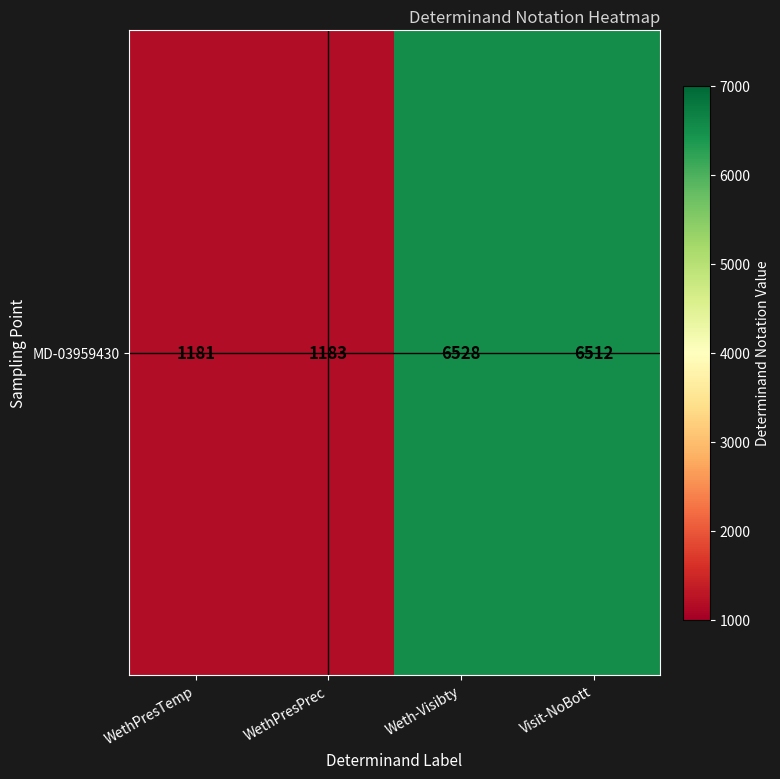

The value at WethPresPrec is 1183. True or false?

True